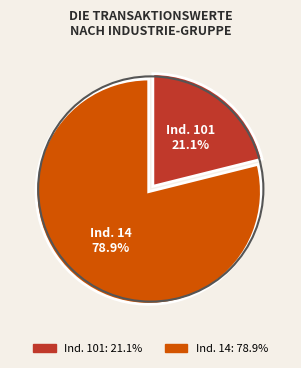

How many slices are in this pie chart?

2